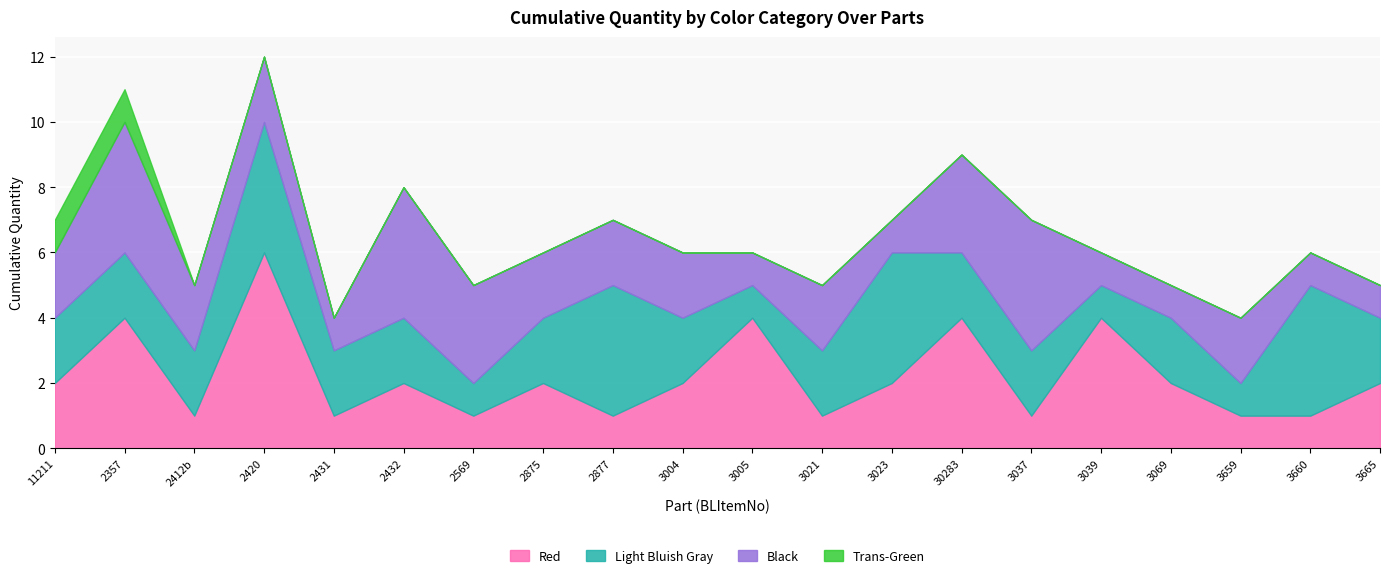

Where is the first local minimum for Red?

2412b